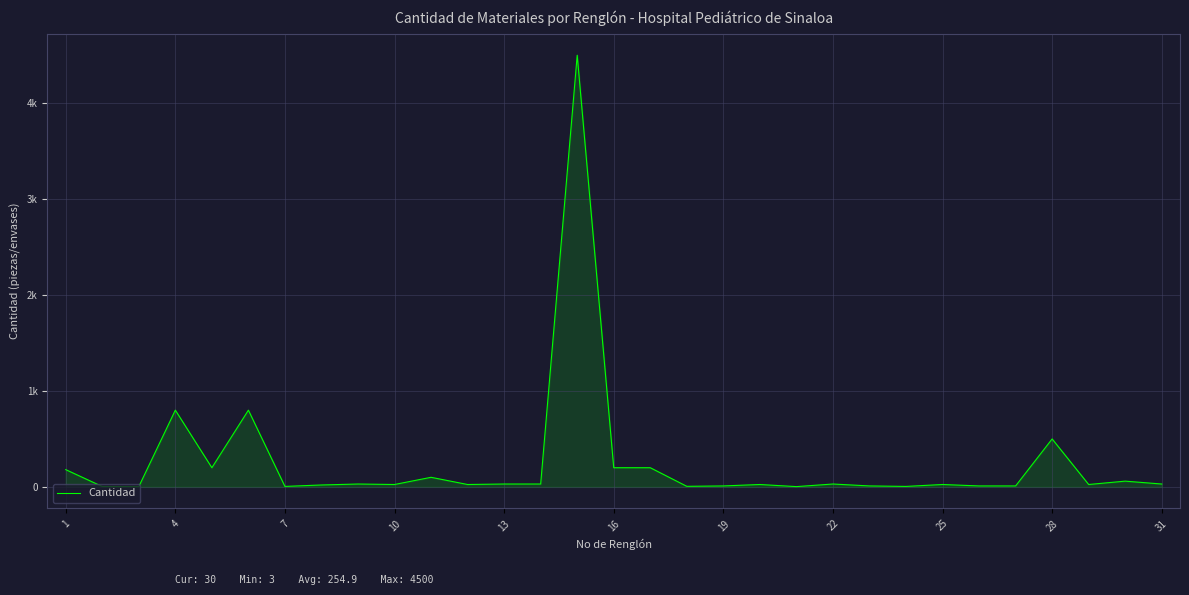

Does the chart display data point markers on the line(s)?

No